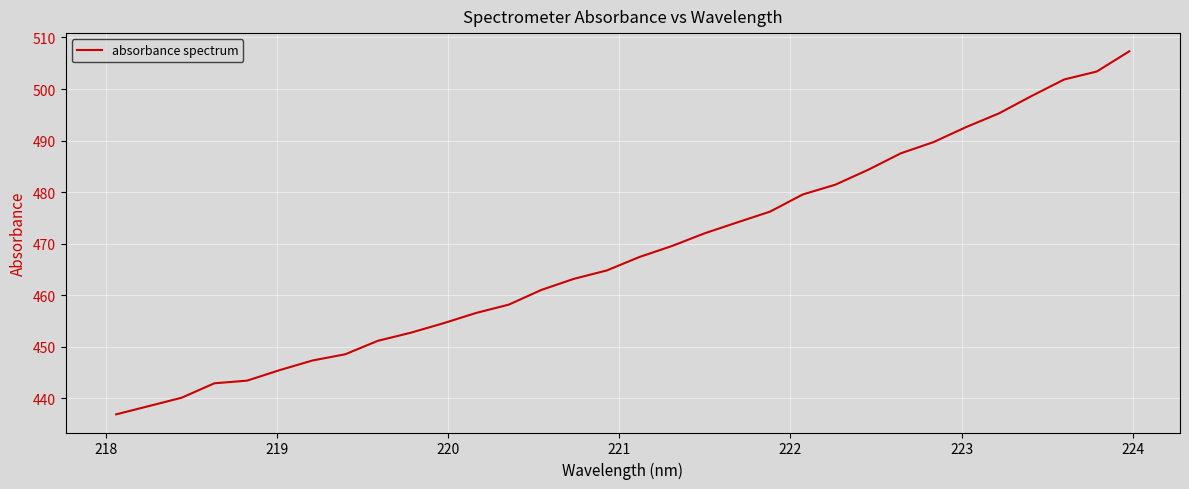

What is the greatest value displayed?

507.3